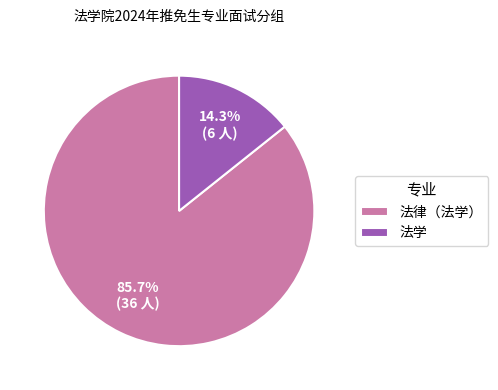

To the nearest percent, what is the difference between the 法学 and 法律（法学） slice percentages?

71%